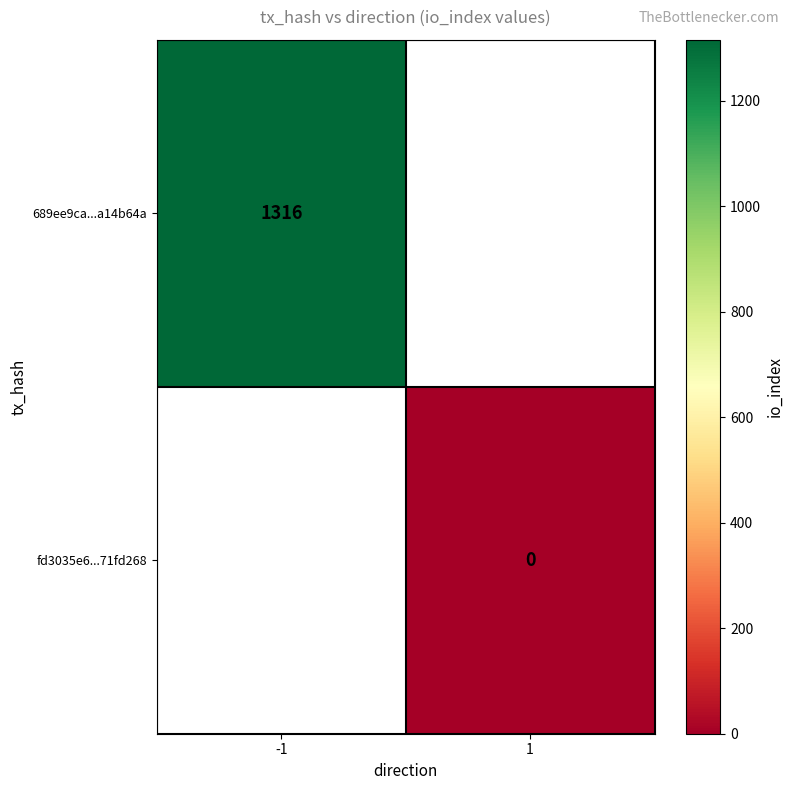

The 689ee9ca...a14b64a series shows 1316 at -1. True or false?

True